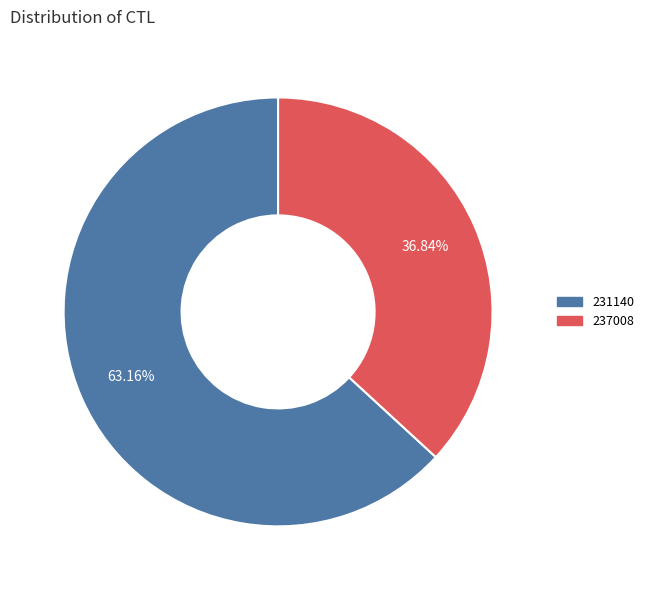

What is the ratio of the value at 231140 to the value at 237008?

1.7